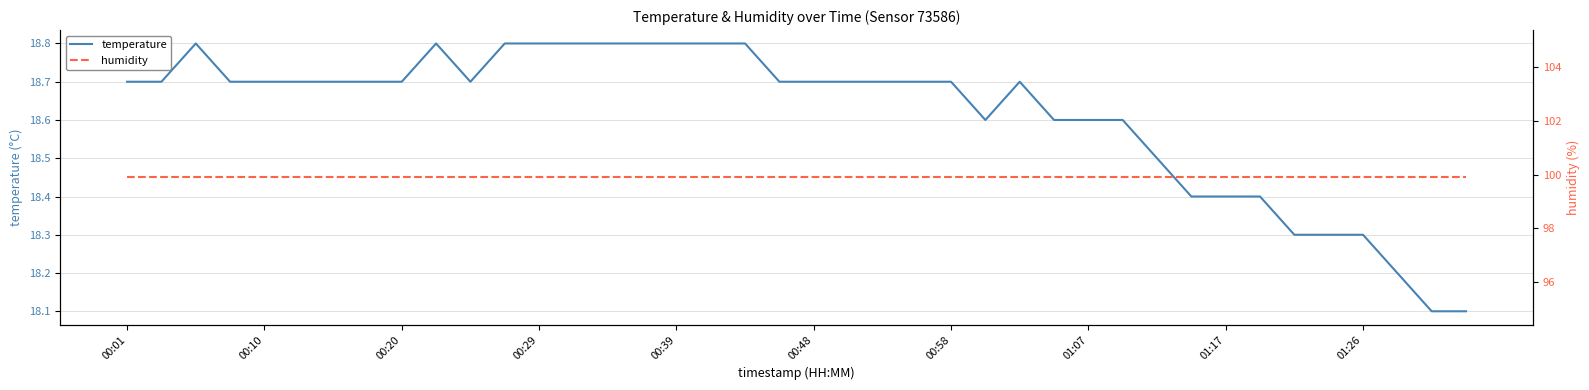

At which category does the chart reach its minimum across all series?

38